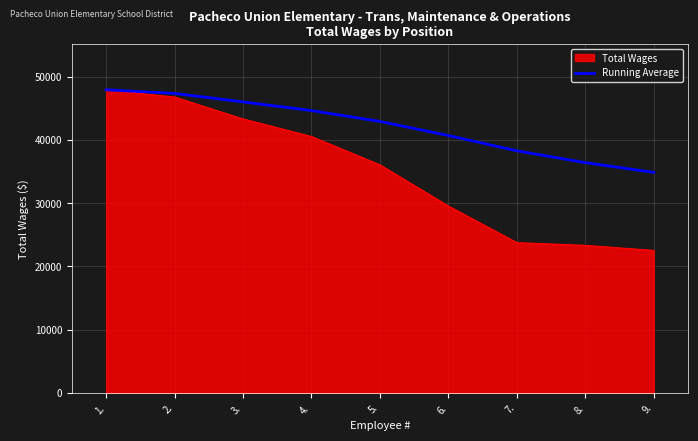

Rank the series by their average value, from lowest to highest.

Total Wages, Running Average